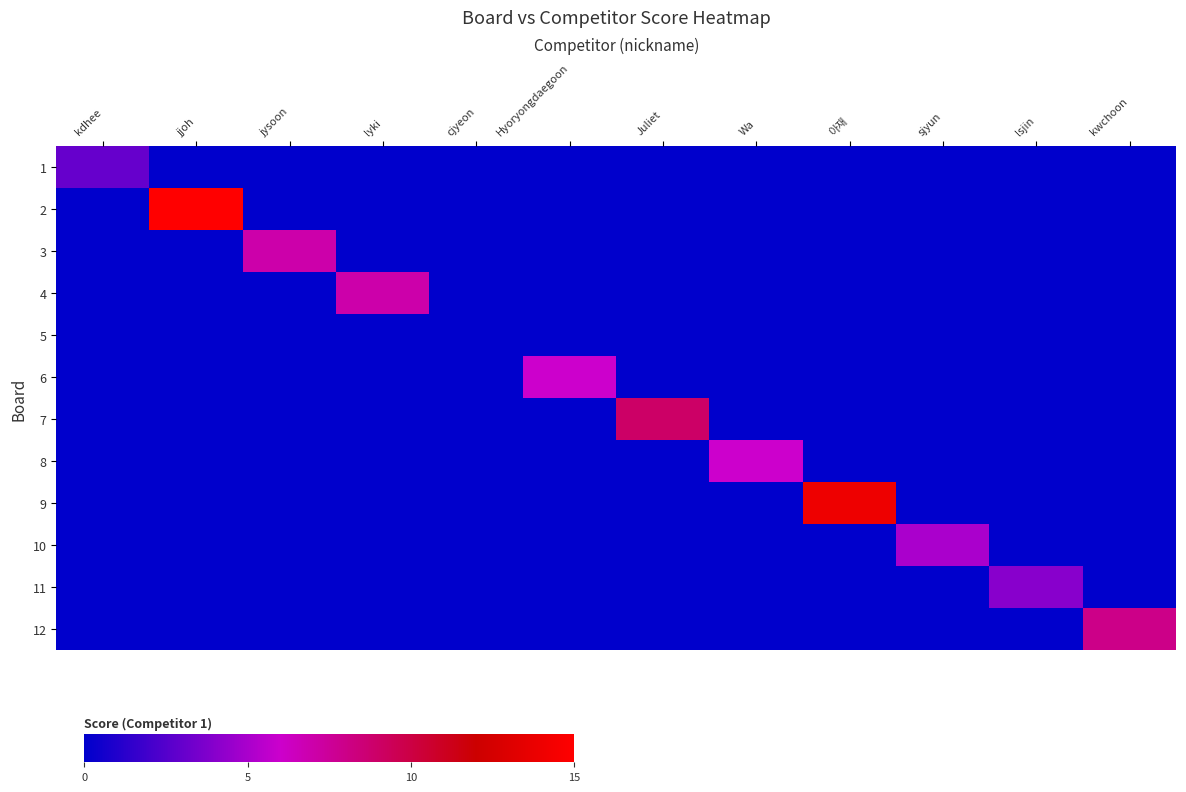

What is the greatest value displayed?

15